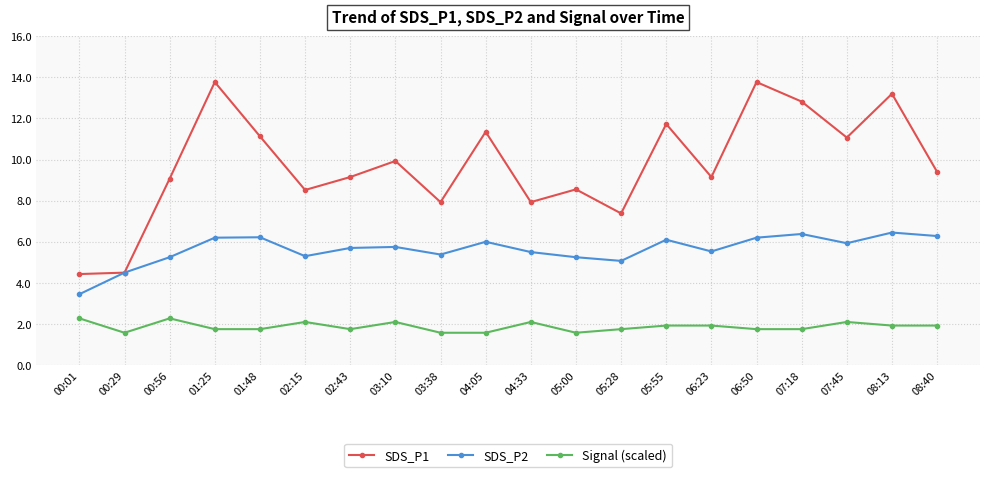

What is the difference between the second highest and second lowest values in the SDS_P2 series?

1.9